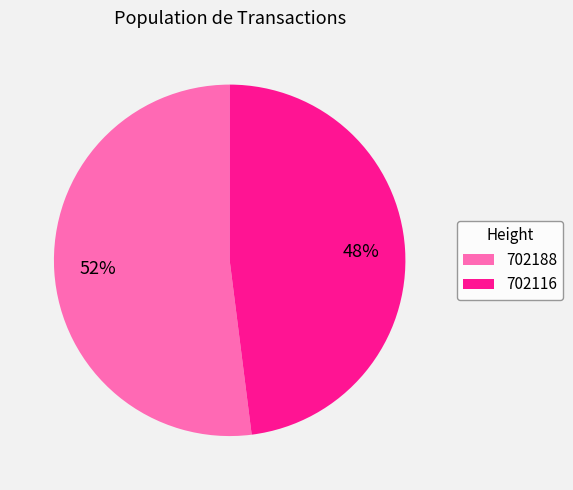

Count the number of slices in the pie.

2